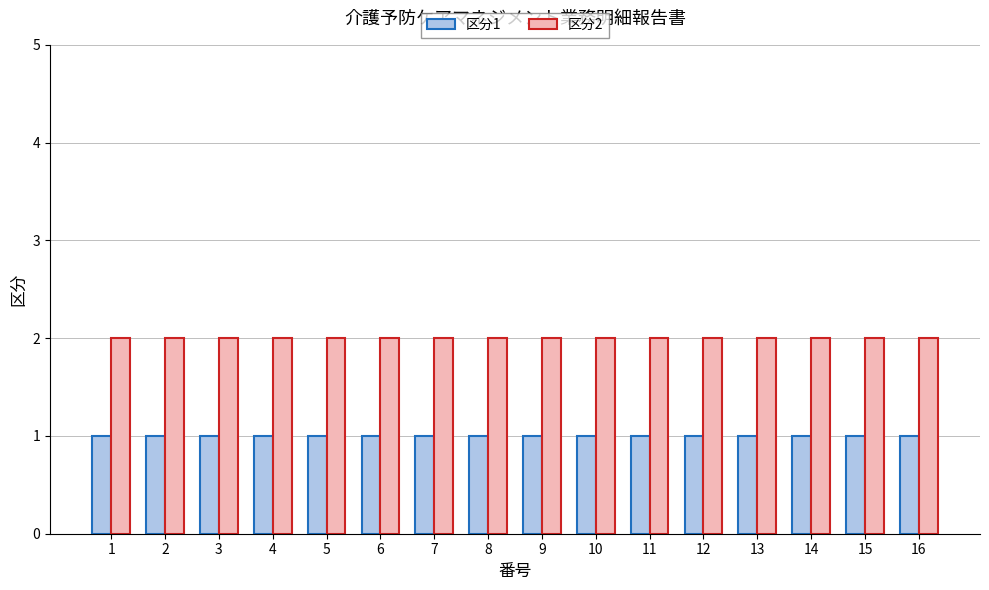

What is the approximate value of 区分1 at 6?

1